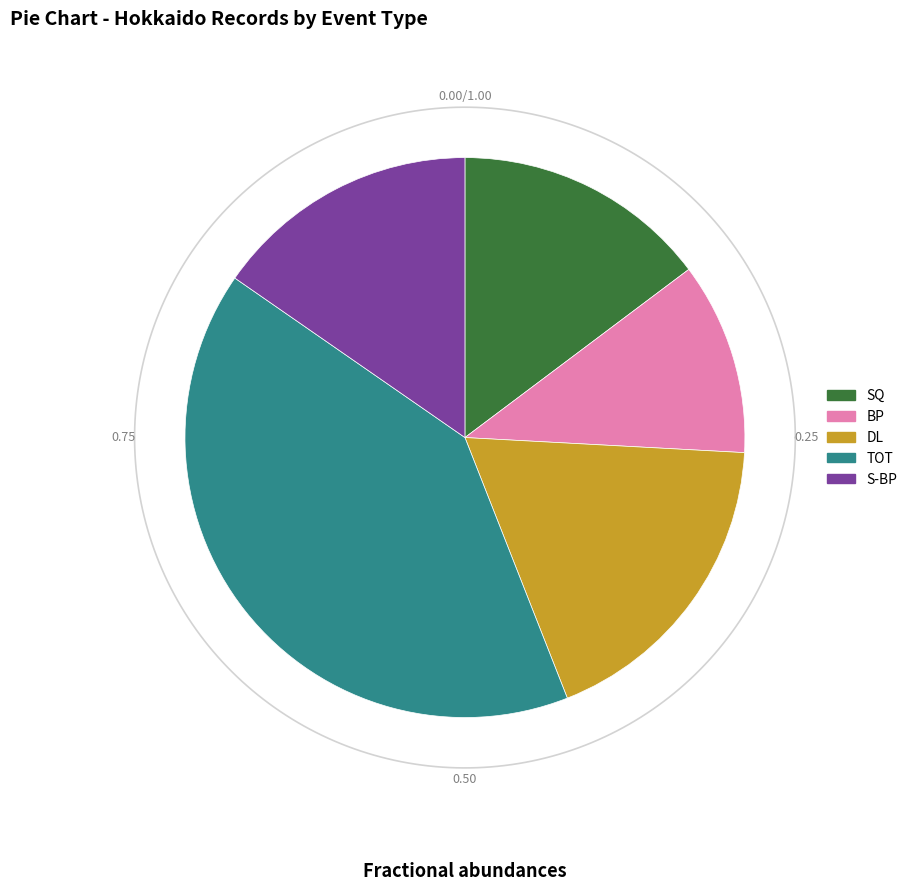

Which category has the biggest portion of the pie?

TOT